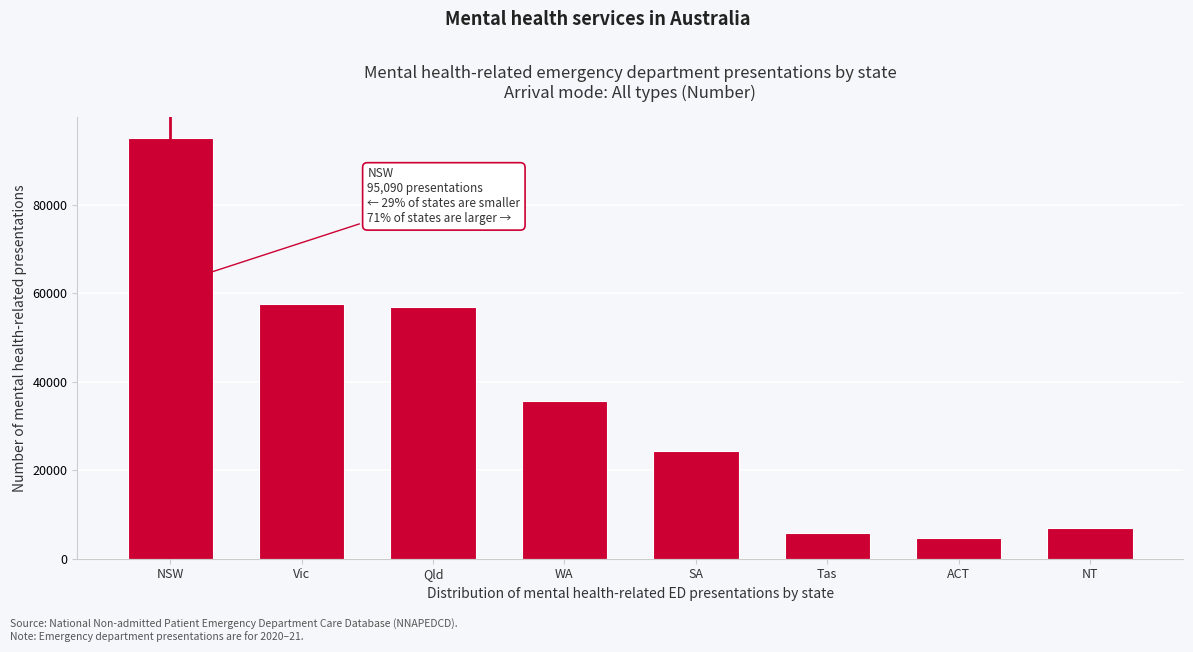

Reading left to right, list all the values displayed in this chart.

NSW=95090	Vic=57527	Qld=57022	WA=35634	SA=24350	Tas=5817	ACT=4626	NT=6919